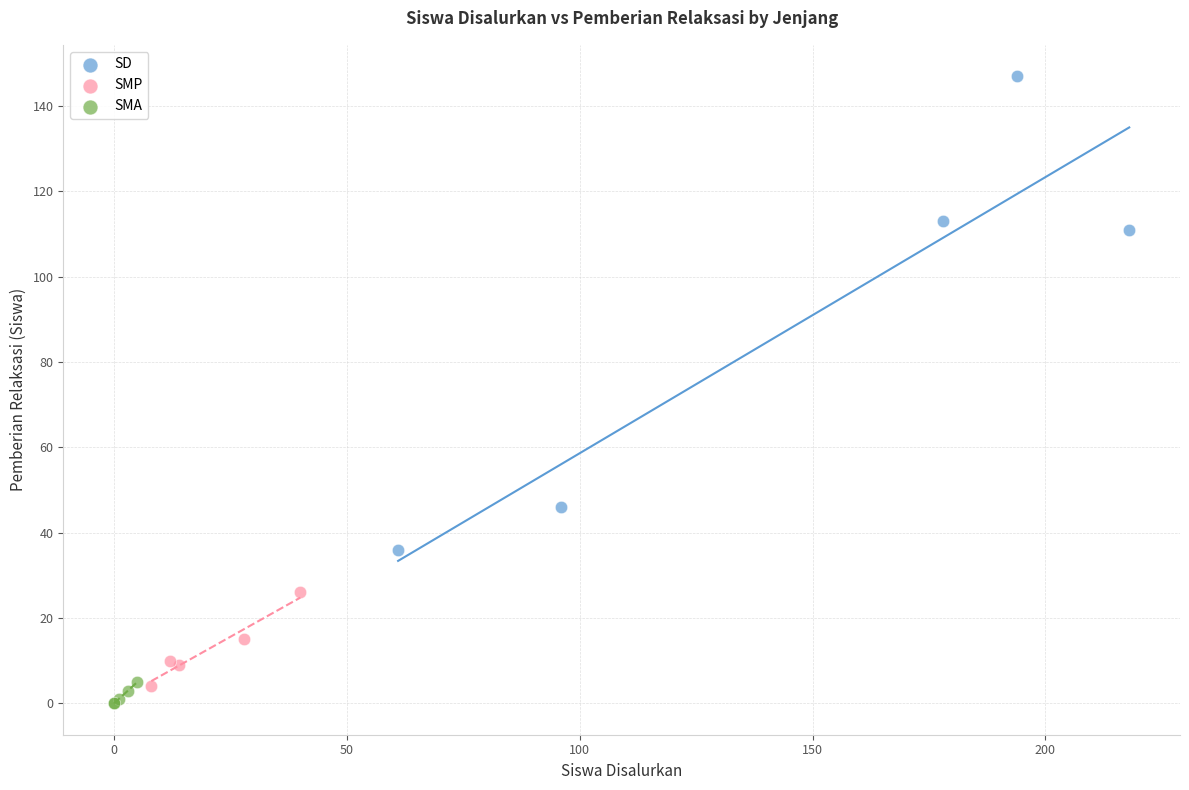

Which series reaches the maximum Y coordinate?

SD